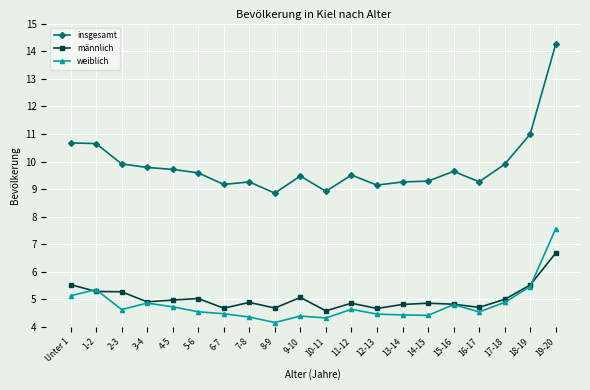

What is the difference between the second highest and second lowest values in the insgesamt series?

2.1